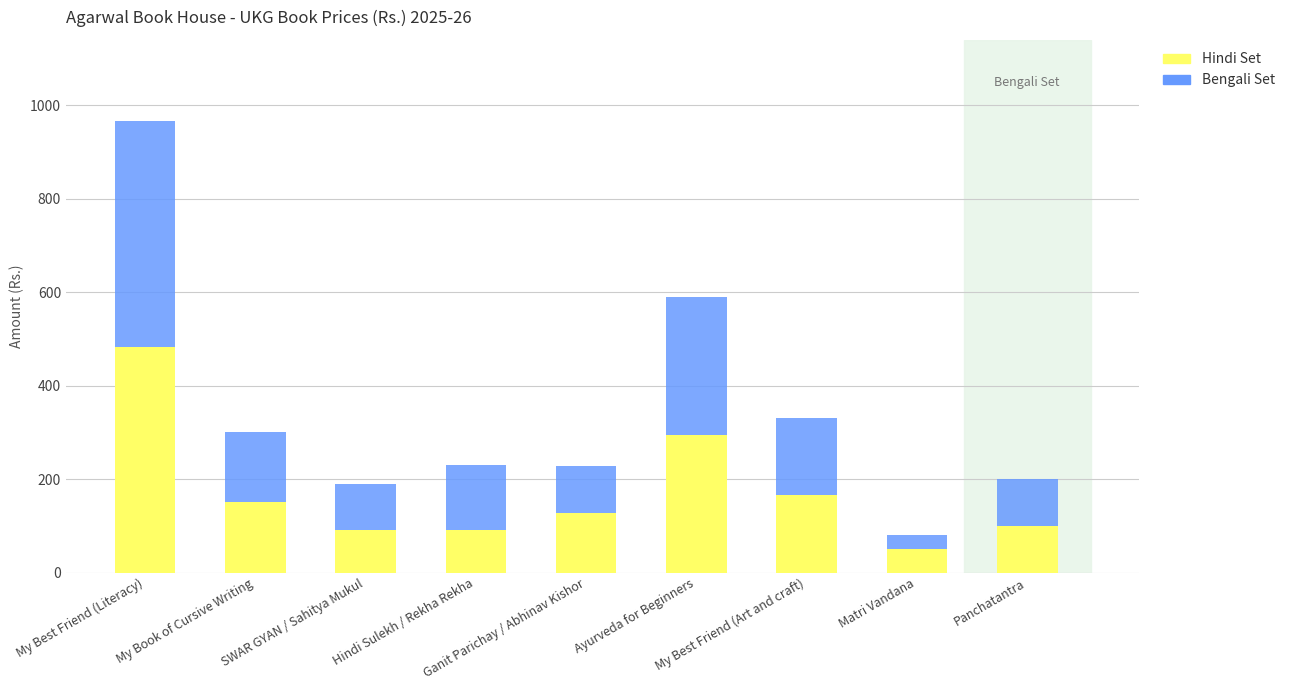

What is the difference between the maximum and minimum values in the Hindi Set series?

433